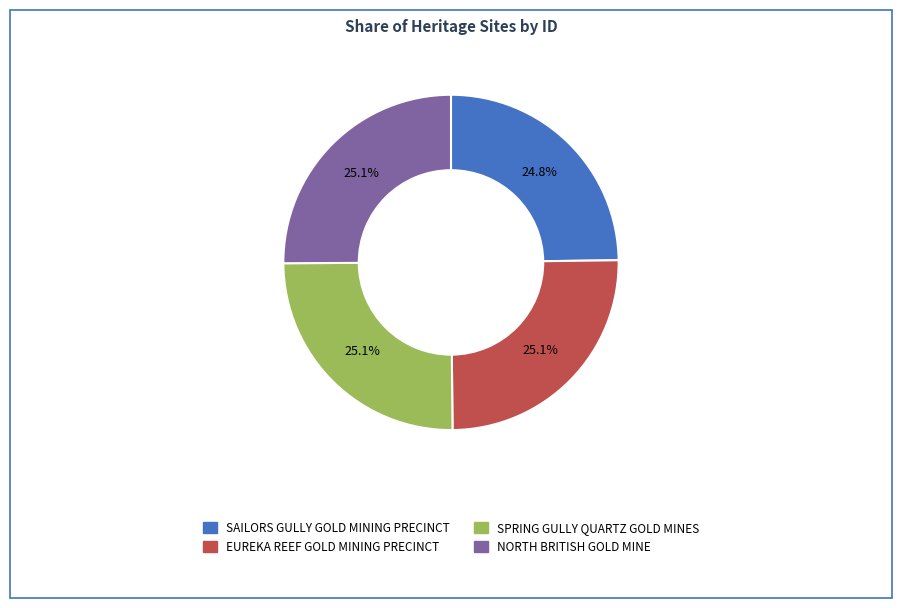

To the nearest percent, what portion does SAILORS GULLY GOLD MINING PRECINCT represent?

25%